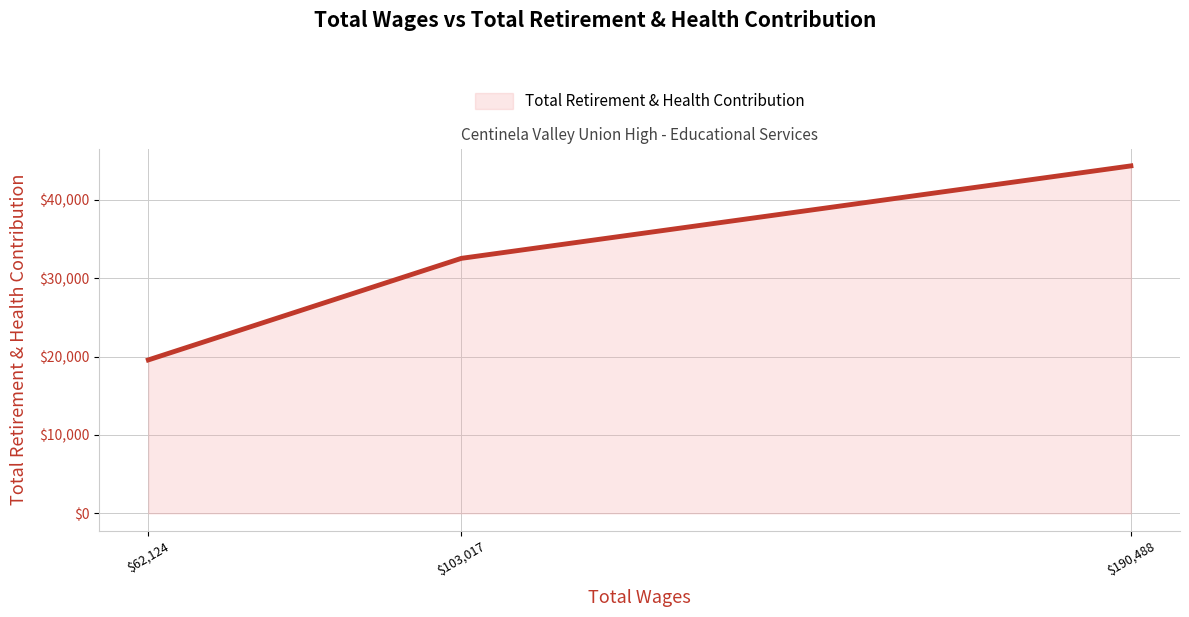

Where is the data nearest to the value 31943?

$103,017